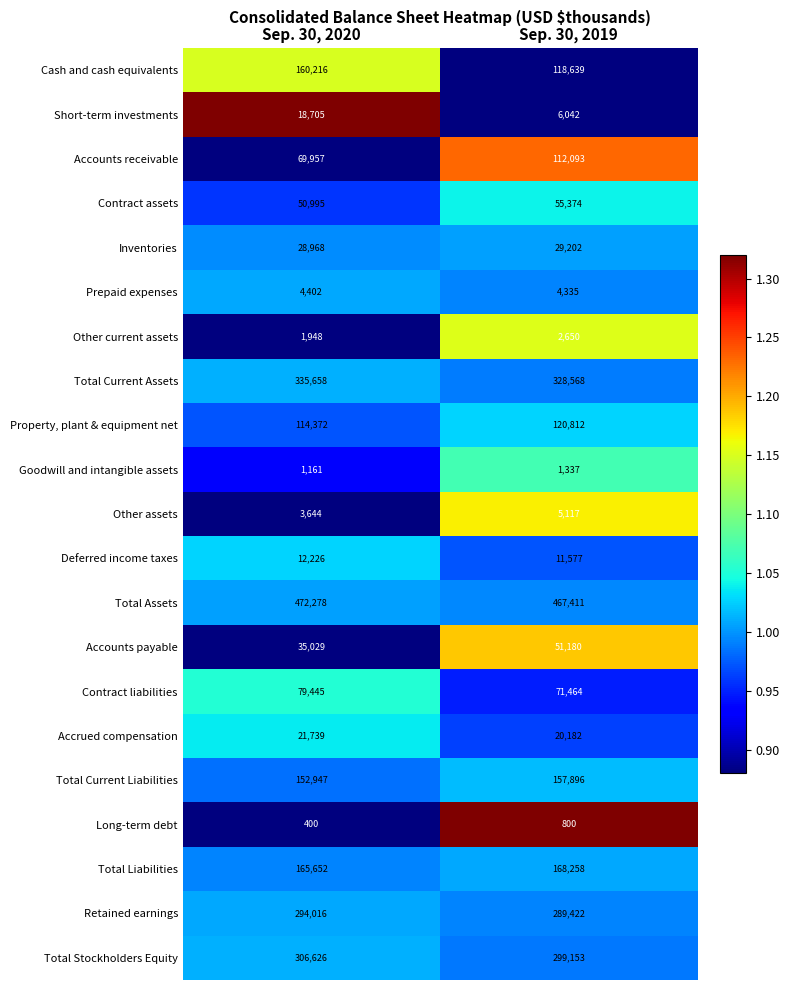

Between Sep. 30, 2020 and Sep. 30, 2019, which series saw the biggest shift?

Accounts receivable